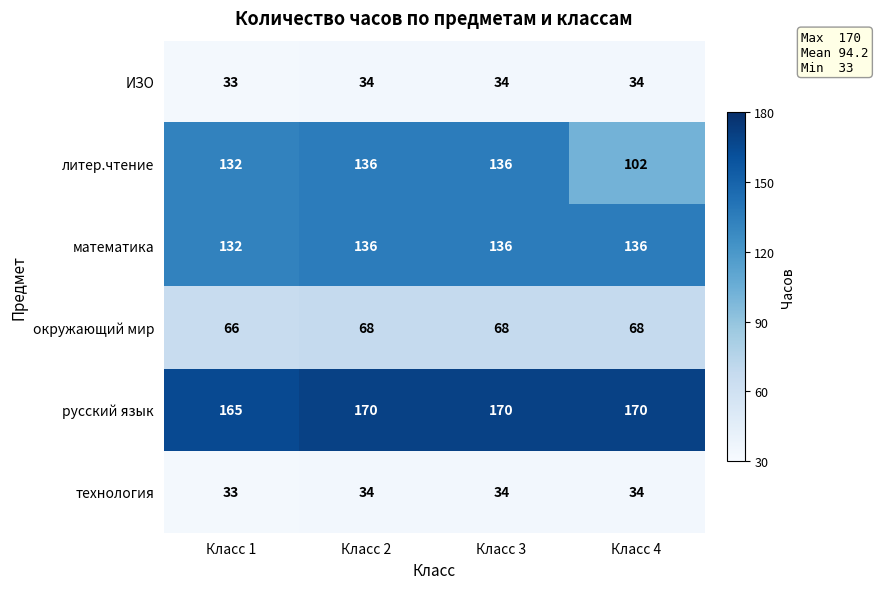

At how many categories does at least one series exceed 65?

4